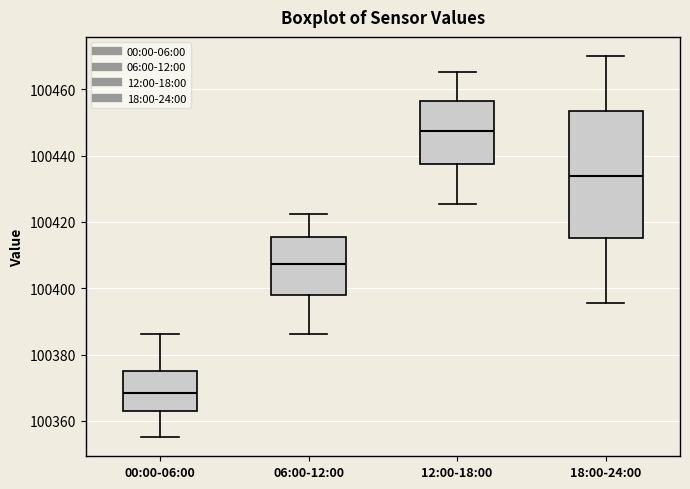

Which box has the lowest median line?

00:00-06:00